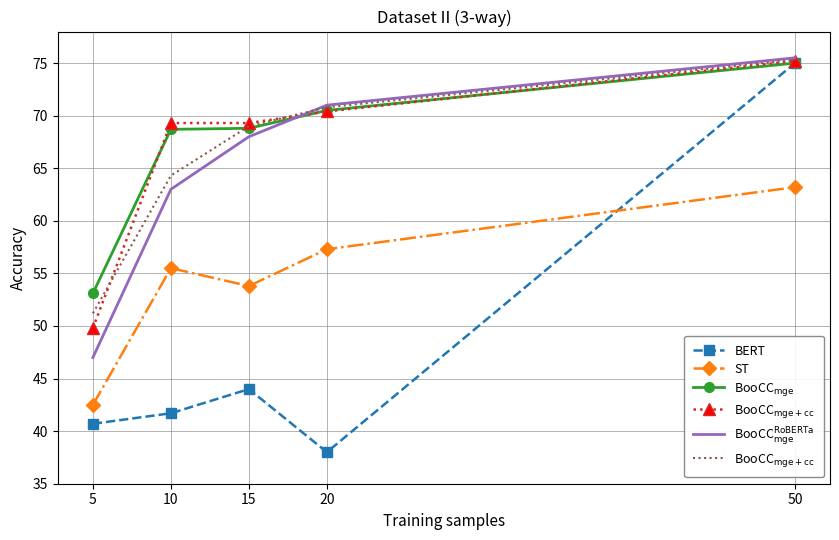

List the labels in order of BERT value, smallest first.

20, 5, 10, 15, 50